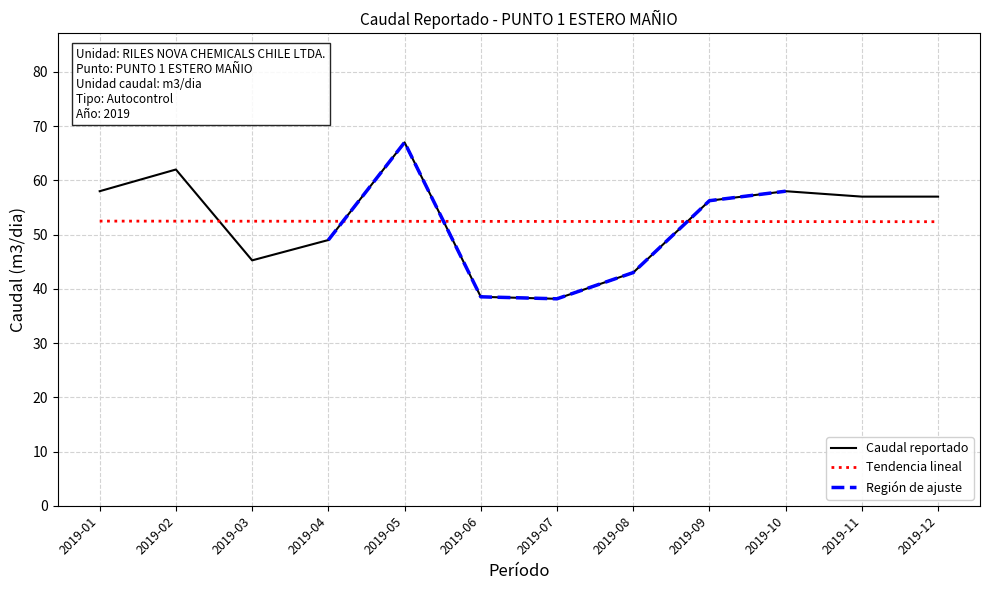

What is the minimum value shown in the chart?

38.2